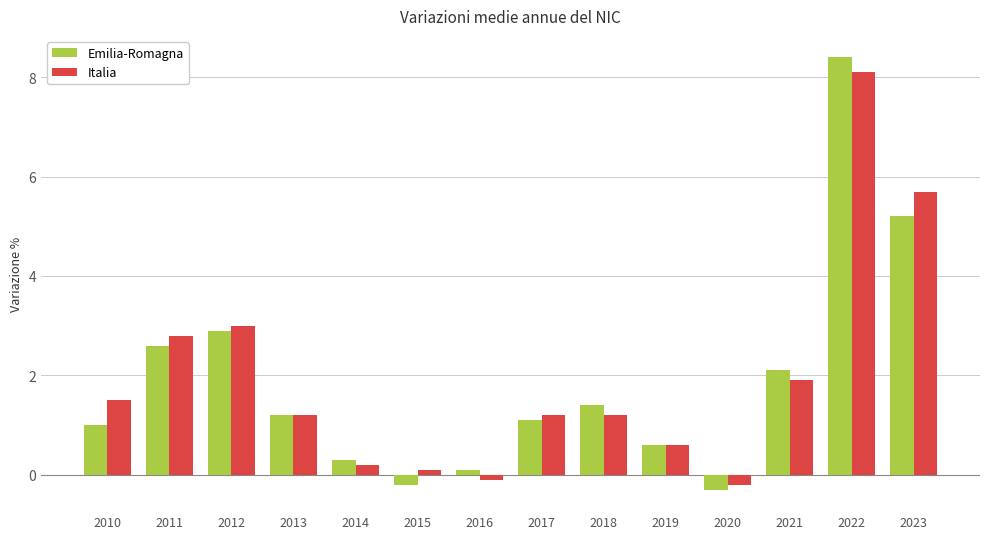

Rank the series at 2021 from highest to lowest value.

Emilia-Romagna, Italia